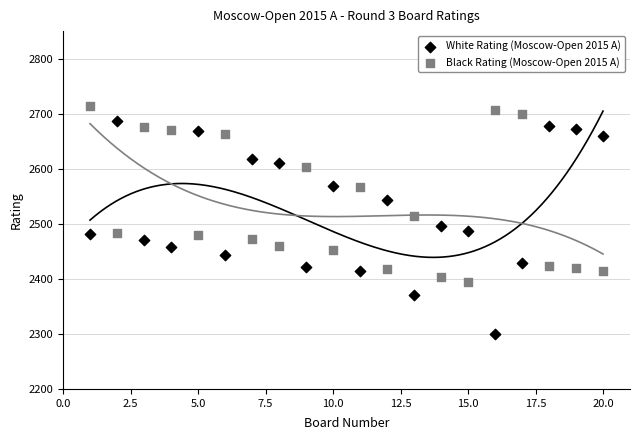

Which series contains the lowest Y value?

White Rating (Moscow-Open 2015 A)